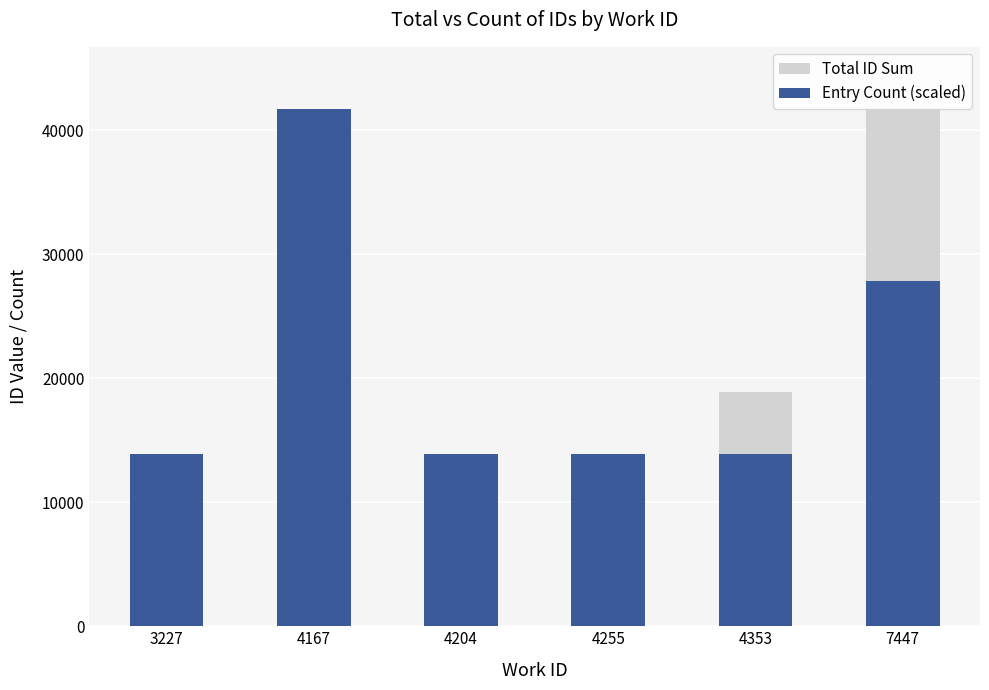

Reading left to right, what are all the values shown in this chart?

Total ID Sum: 3227=8473	4167=40886	4204=10903	4255=11086	4353=18905	7447=41706
Entry Count (scaled): 3227=13902	4167=41706	4204=13902	4255=13902	4353=13902	7447=27804